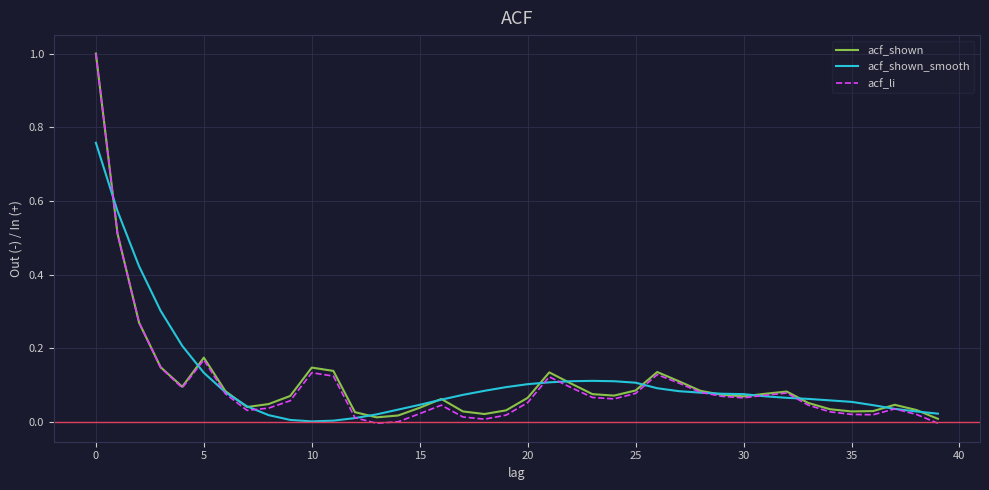

What are all the series names shown in the legend?

acf_shown, acf_shown_smooth, acf_li